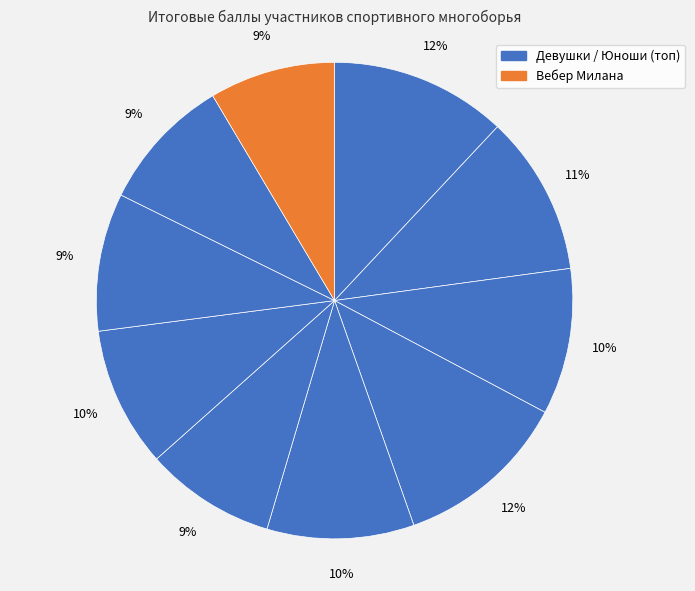

How many segments does this pie chart have?

10